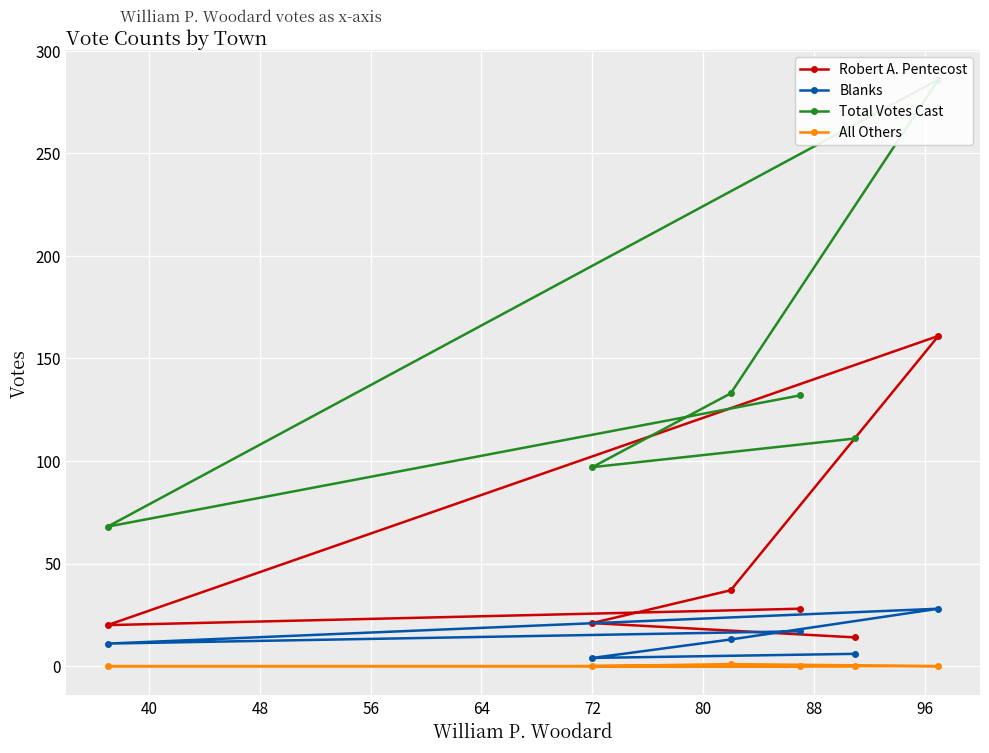

Is it true that All Others equals -1 at 32?

False